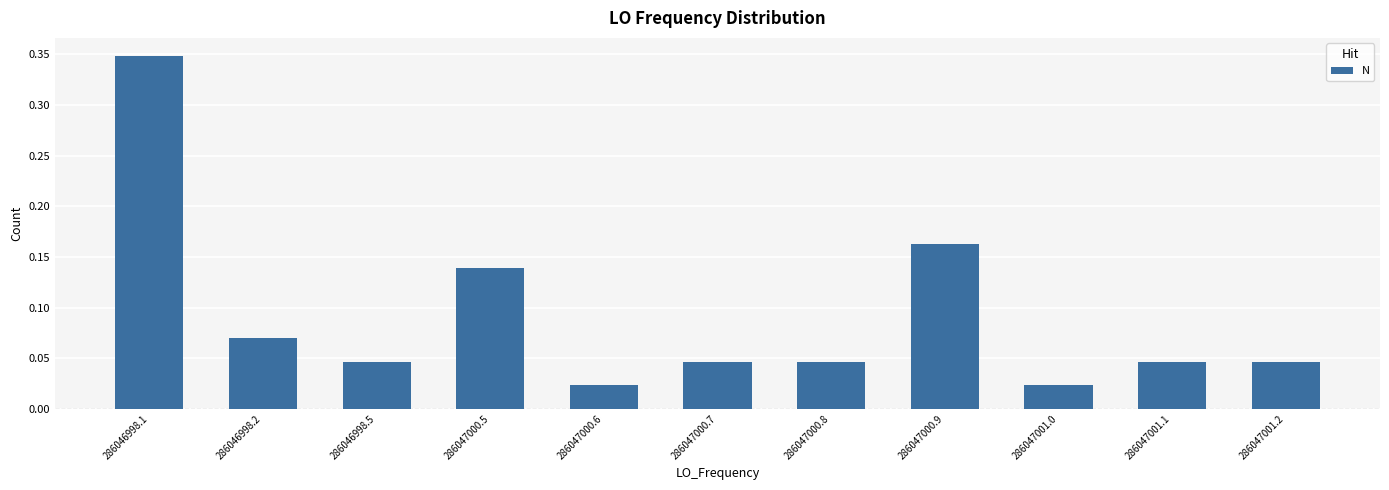

Are the bars horizontal?

No